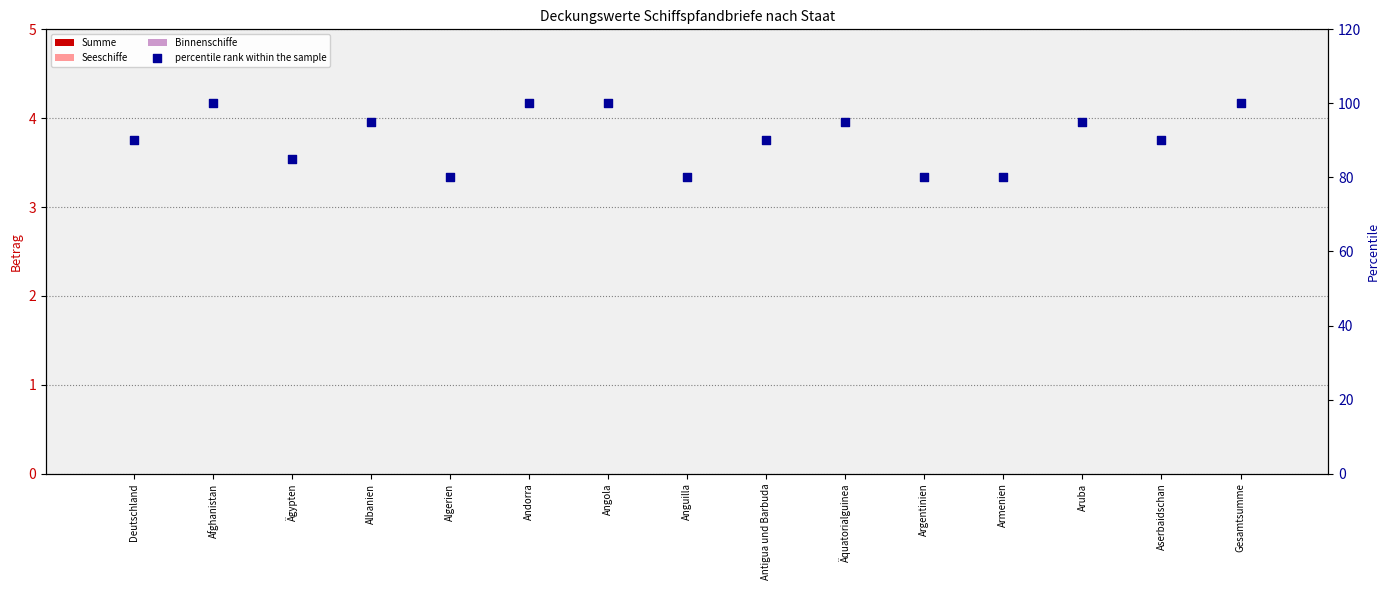

Which series has the widest spread of Y values?

percentile rank within the sample